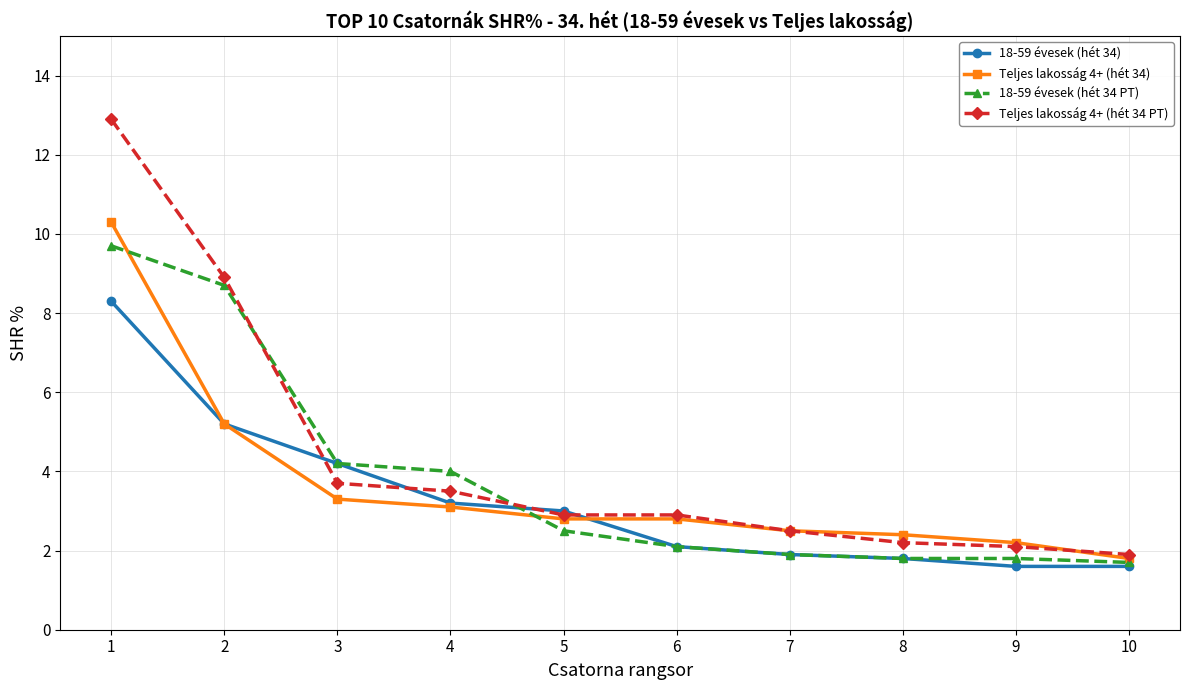

What is the sum of the Teljes lakosság 4+ (hét 34 PT) values at 6 and 1?

15.8